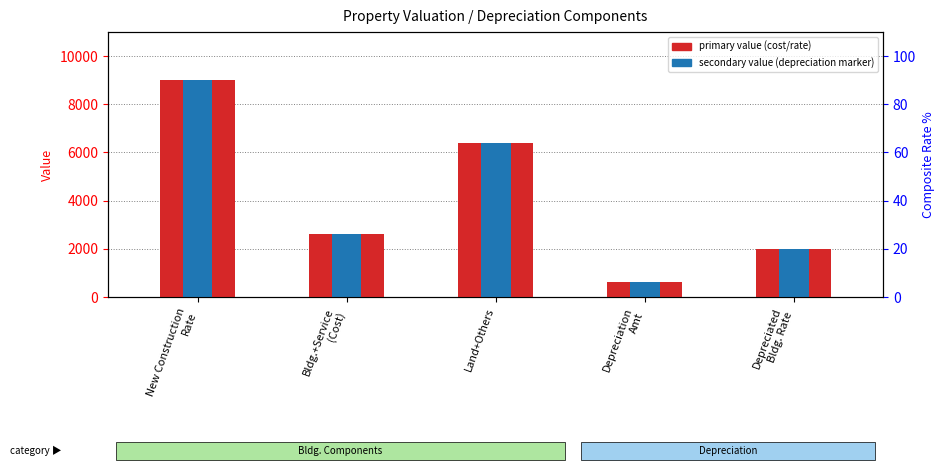

At which category is the sum across all series the highest?

New Construction
Rate